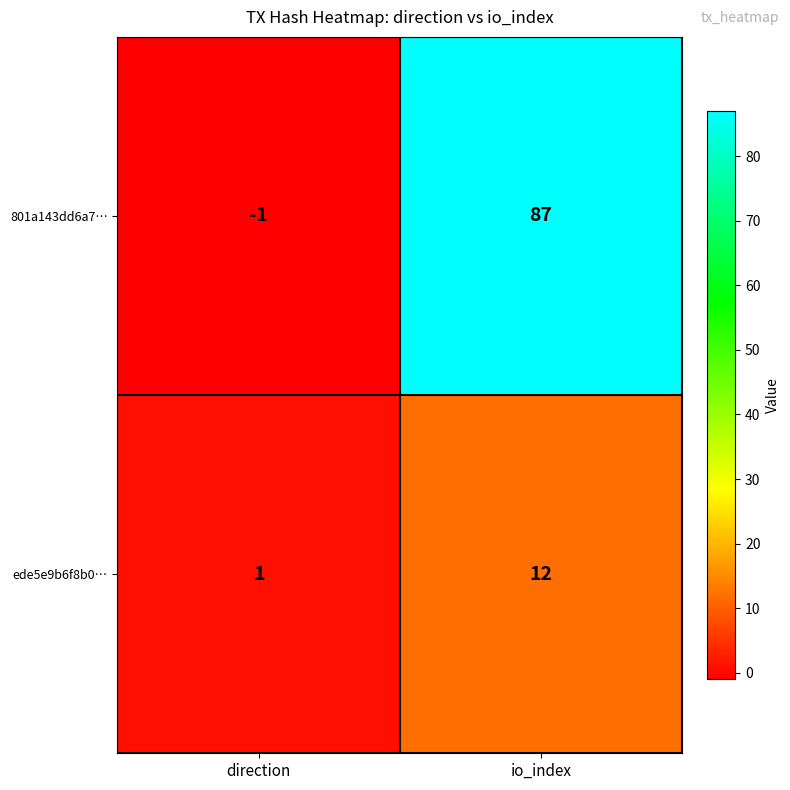

Rank the series by their average value, from lowest to highest.

ede5e9b6f8b0…, 801a143dd6a7…